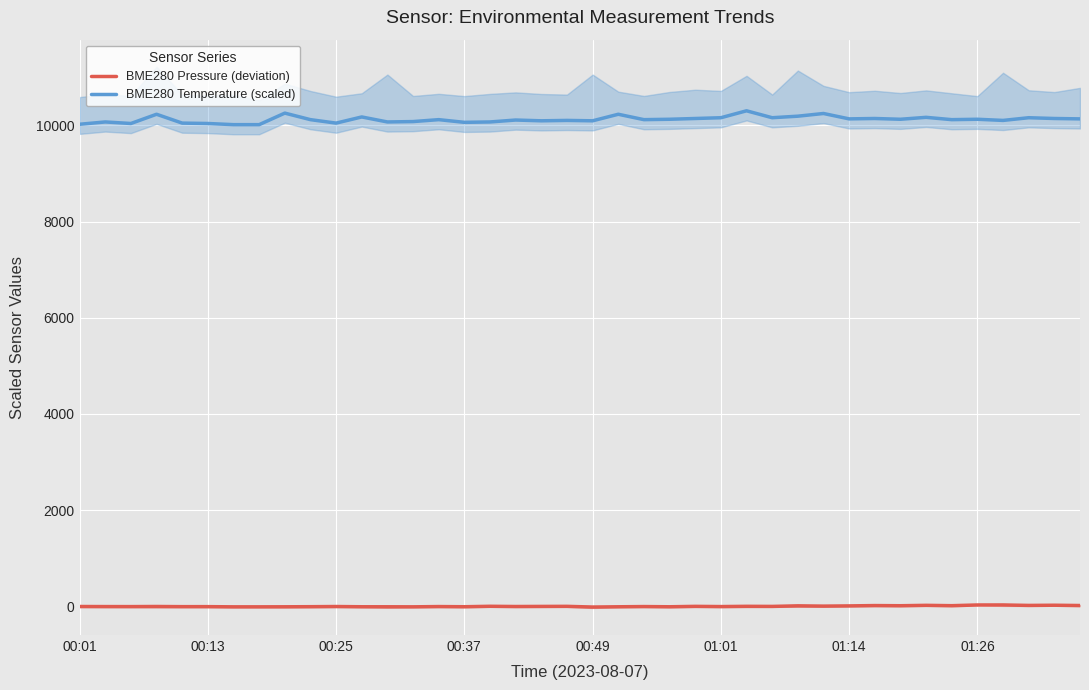

What is the difference between the maximum and minimum values in the BME280 Pressure (deviation) series?

43.3